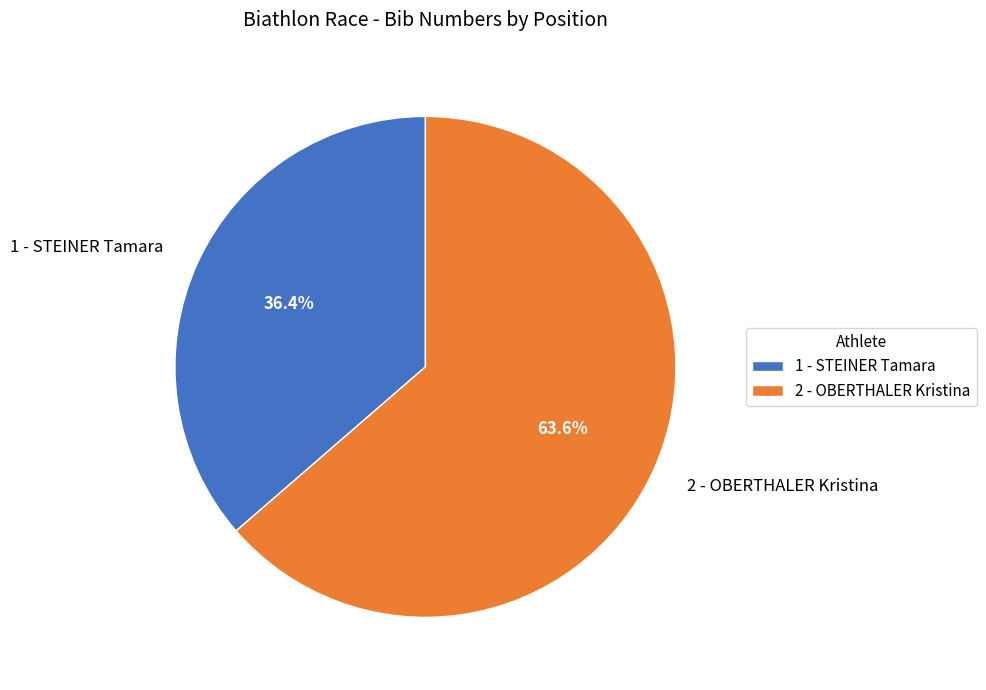

True or false: 1 - STEINER Tamara accounts for 36% of the total.

True